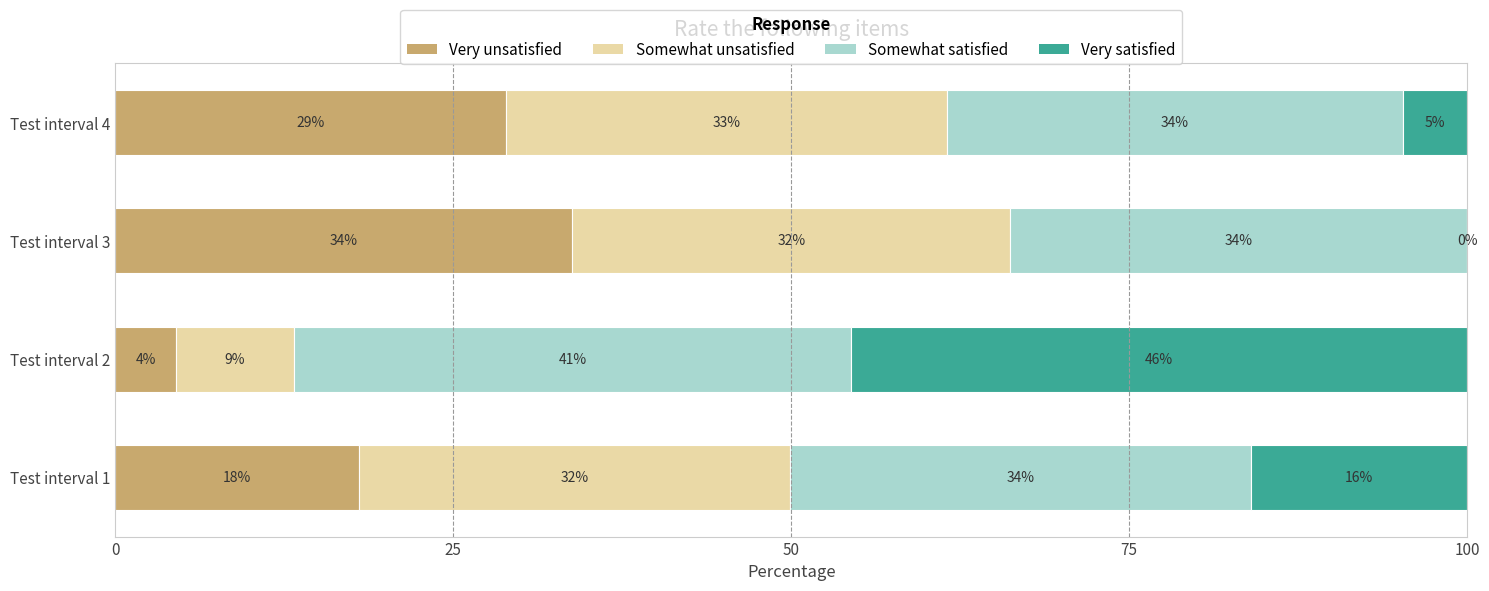

True or false: Very unsatisfied has a value of 33.8 at Test interval 3.

True